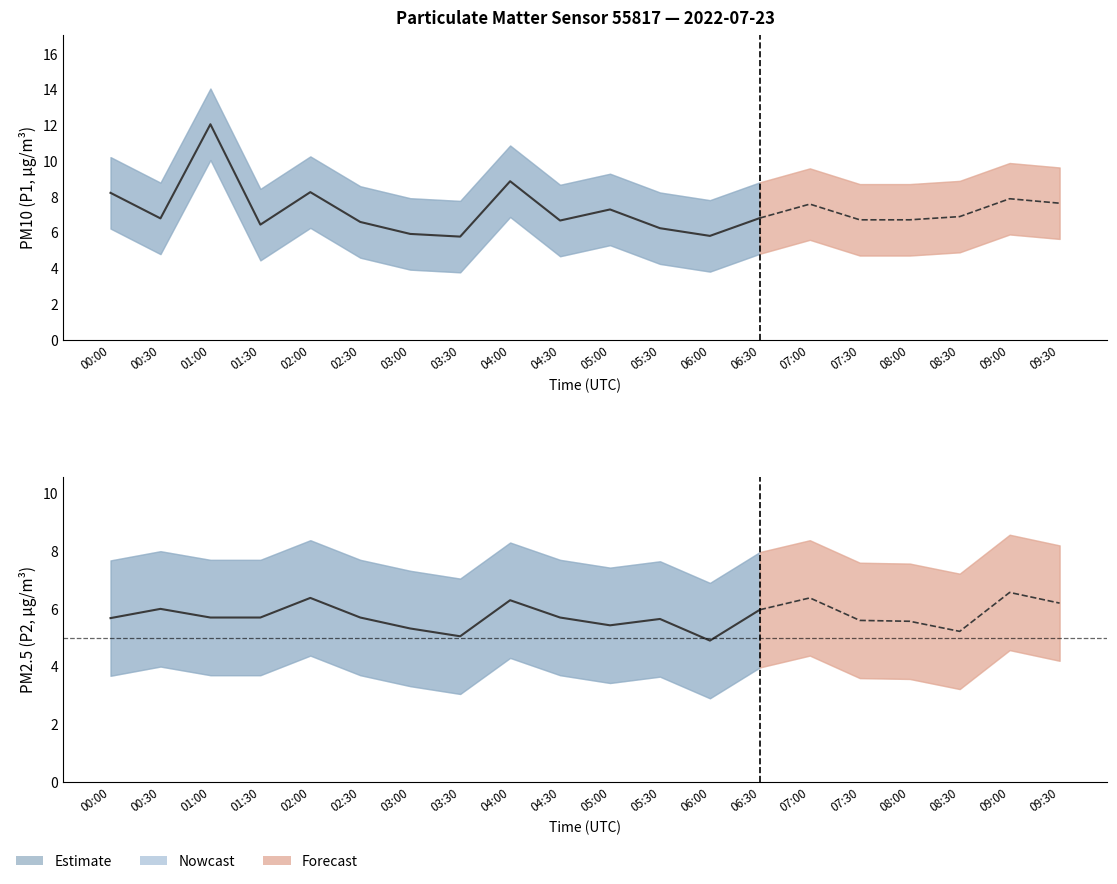

Count the number of data series in this chart.

2